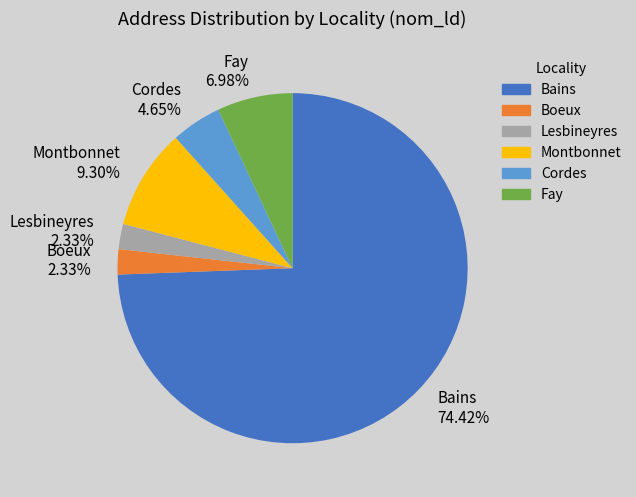

What is the ratio of the value at Fay to the value at Boeux?

3.0